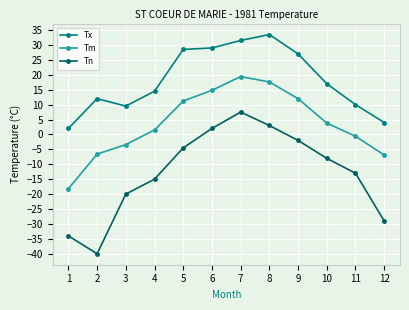

What is the value of the Tn point at the 6th from the left?

2.0